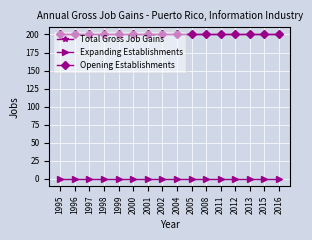

Is this an area chart (filled region under the line)?

No